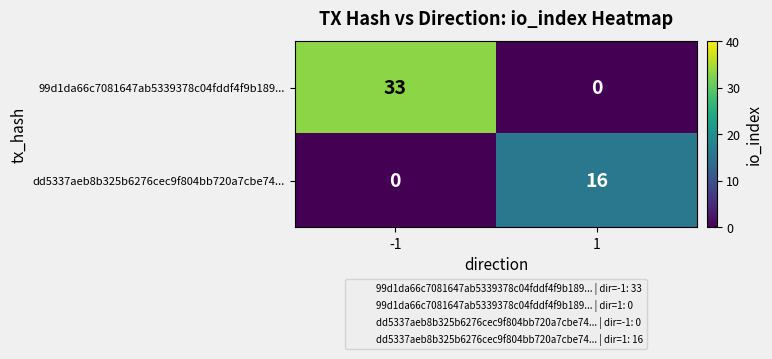

What is the difference between the maximum and minimum values in the dd5337aeb8b325b6276cec9f804bb720a7cbe74... series?

16